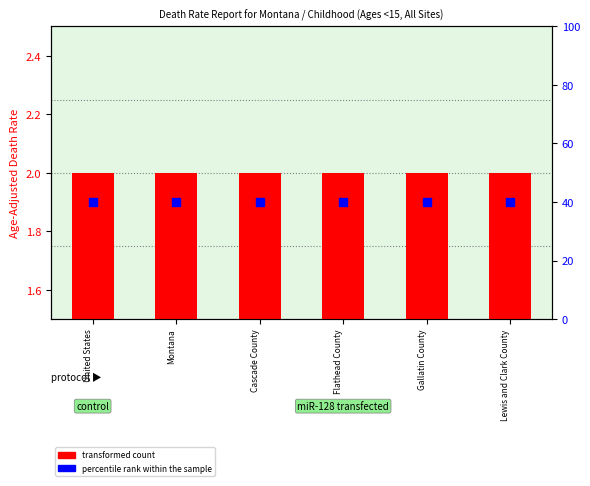

Which series contains the highest Y value?

percentile rank within the sample